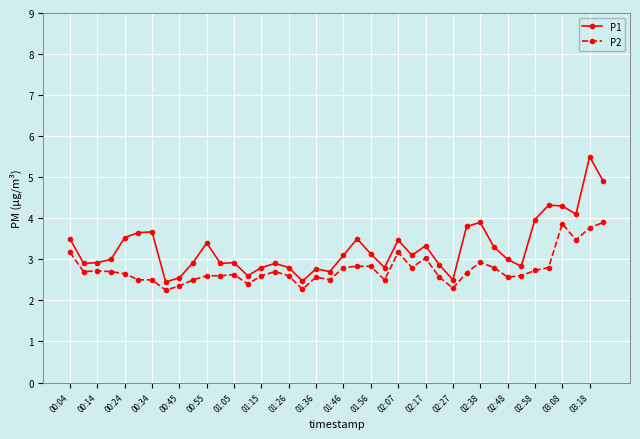

What is the sum of all P2 values?

110.5